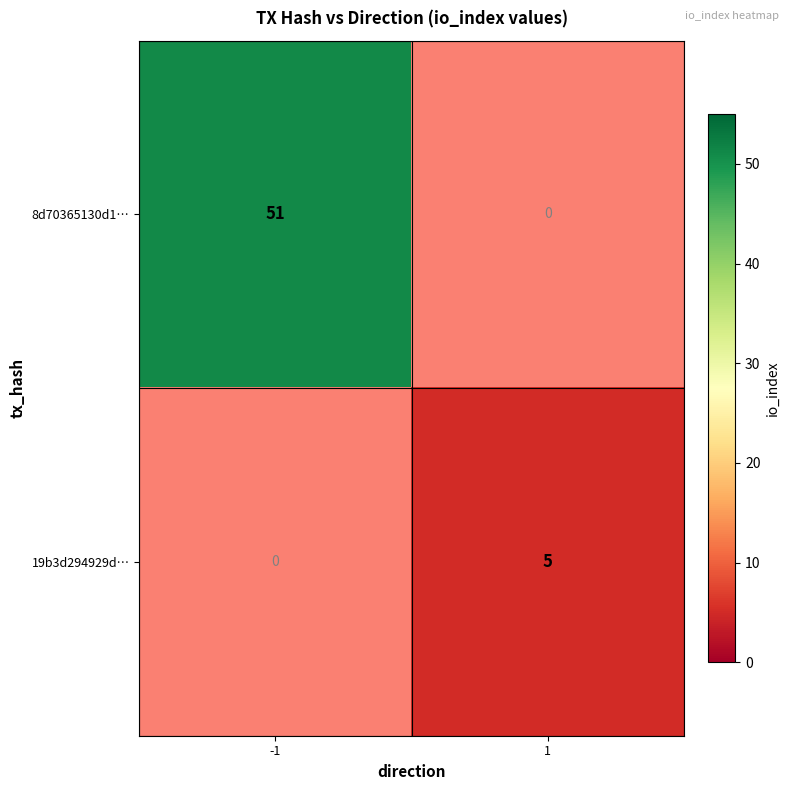

The value of 8d70365130d1… at -1 is 79. True or false?

False